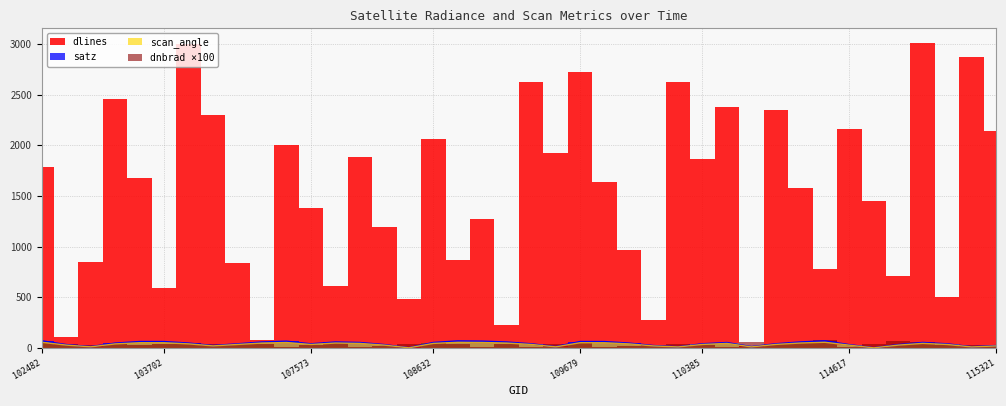

What is the average value of the satz series?

41.3